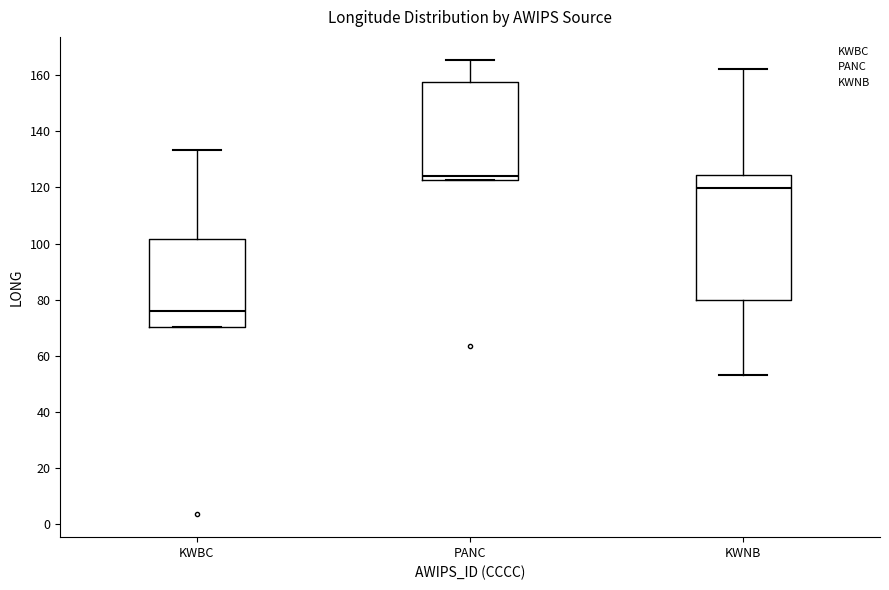

Reading left to right, read every box against the y-axis: the position of its median line, the range the box covers, and the ends of its whiskers. The values are not printed on the chart, so give them approximately, as read against the axis.

KWBC: median 76, box 70 to 102, whiskers 70 to 134
PANC: median 124, box 122 to 158, whiskers 122 to 166
KWNB: median 120, box 80 to 124, whiskers 54 to 162